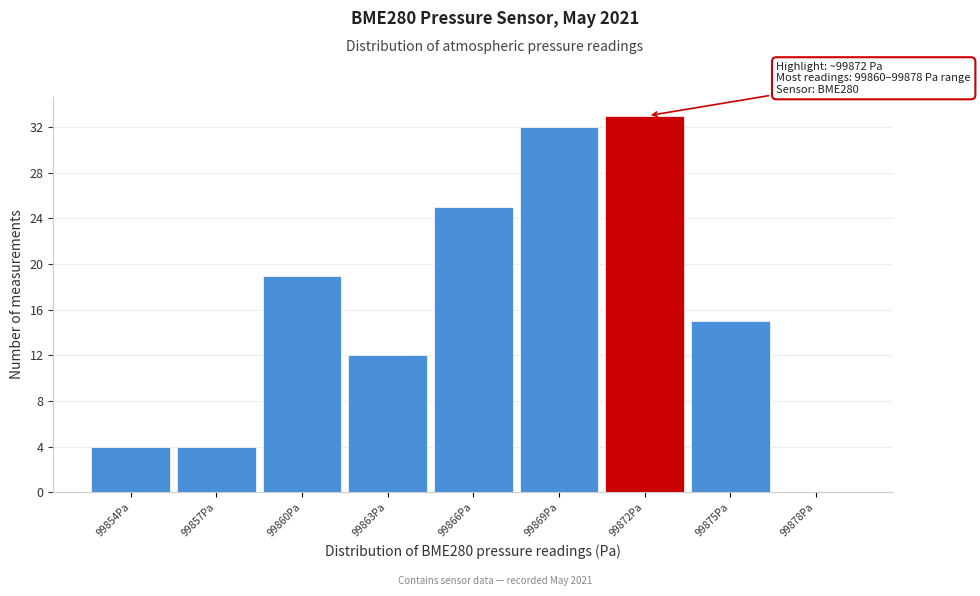

Reading left to right, list all the values displayed in this chart.

99854Pa=4	99857Pa=4	99860Pa=19	99863Pa=12	99866Pa=25	99869Pa=32	99872Pa=33	99875Pa=15	99878Pa=0